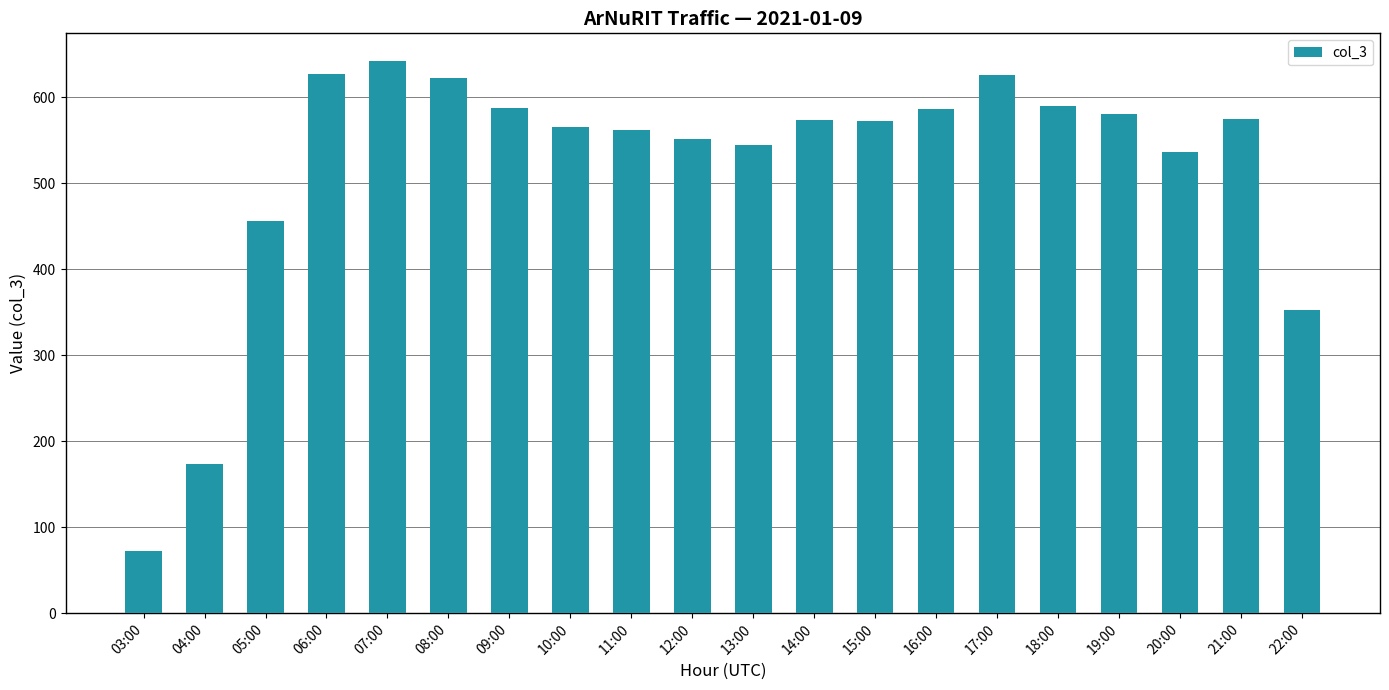

The value at 10:00 is 565. True or false?

True